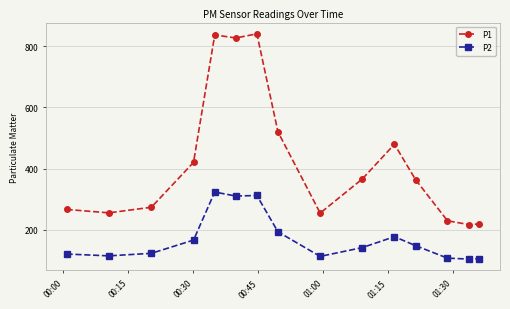

True or false: P2 and P1 intersect in this chart.

False